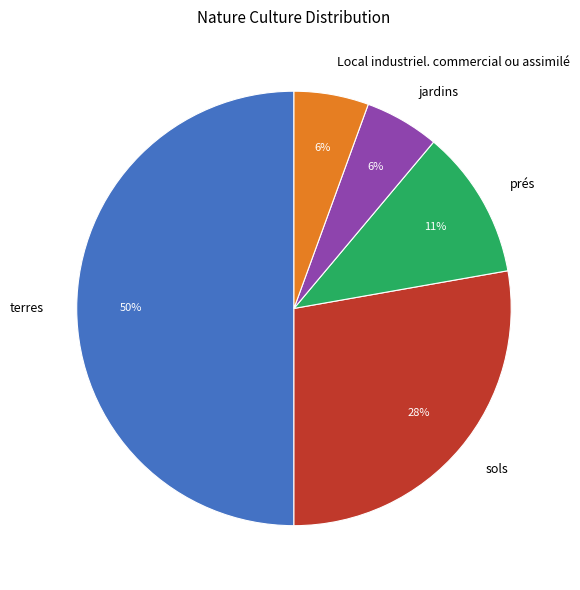

Which category has the biggest portion of the pie?

terres